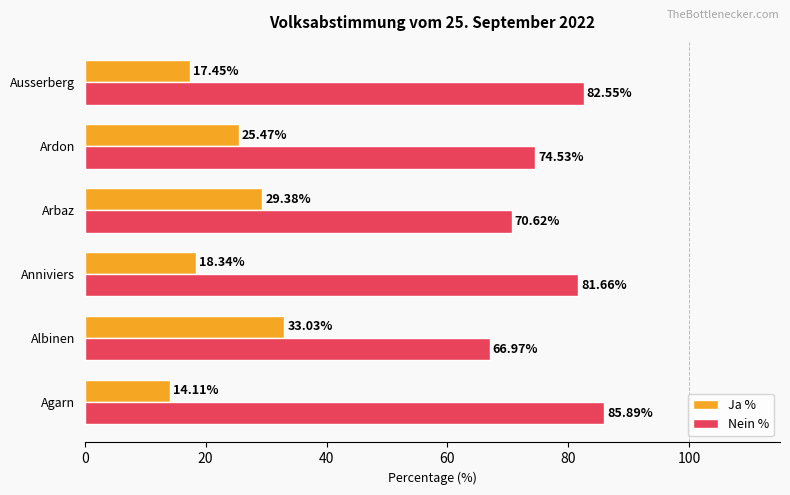

Rank the series by their average value, from lowest to highest.

Ja %, Nein %